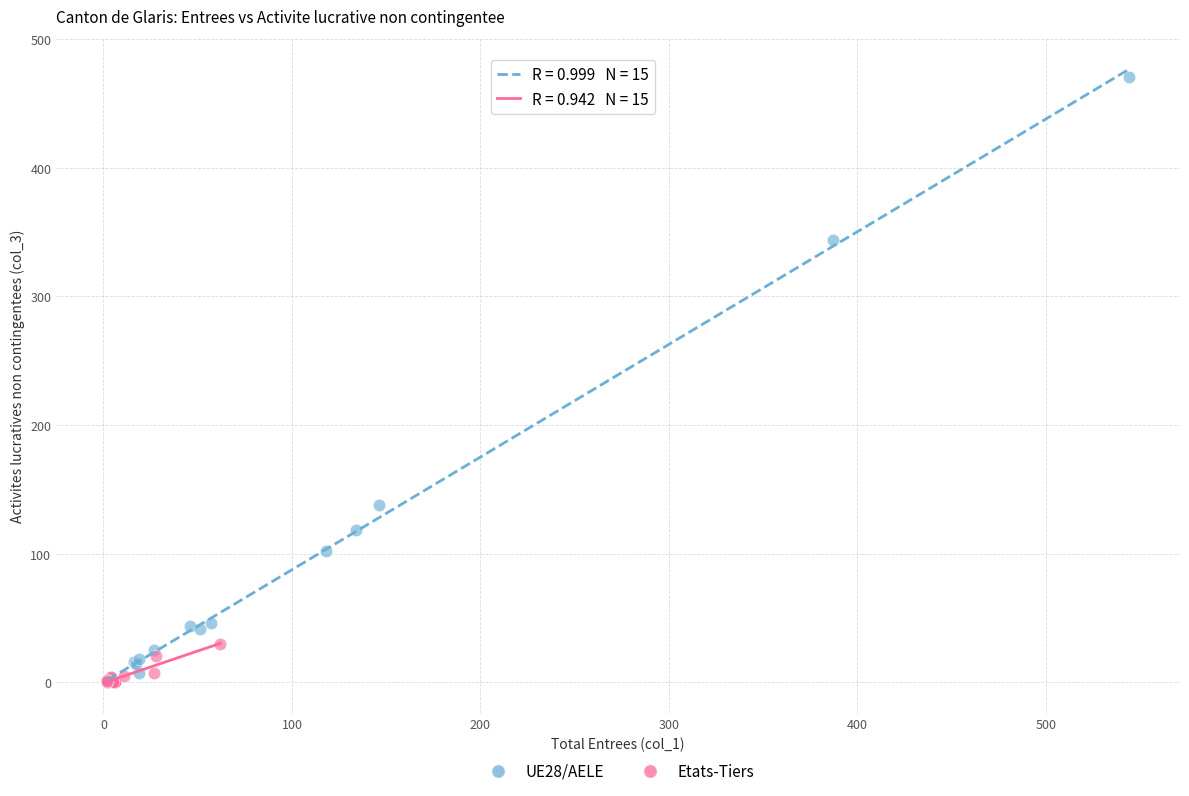

Which series has the largest Y range (max minus min)?

UE28/AELE